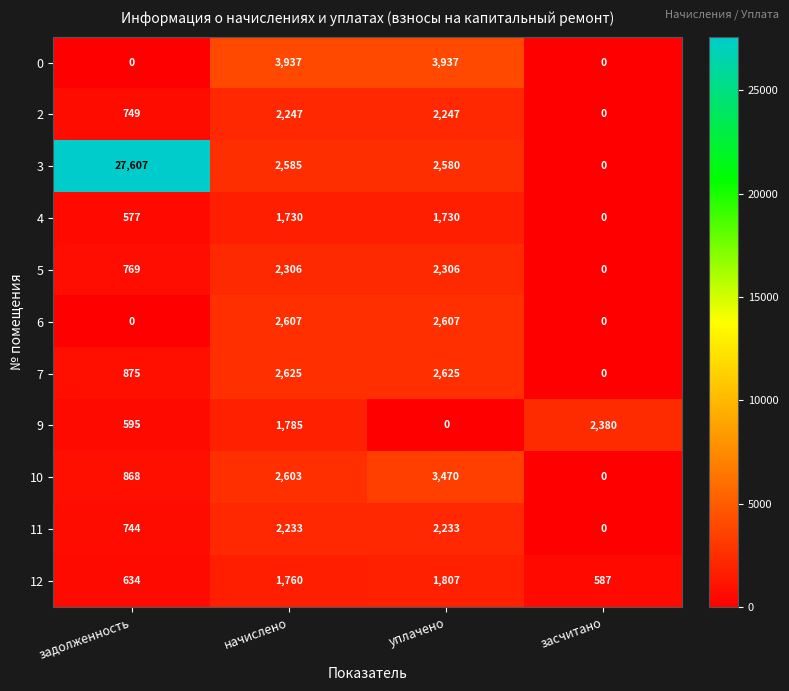

The 9 series shows 1165 at уплачено. True or false?

False